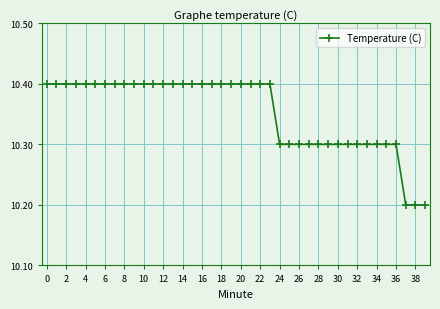

What is the greatest value displayed?

10.4